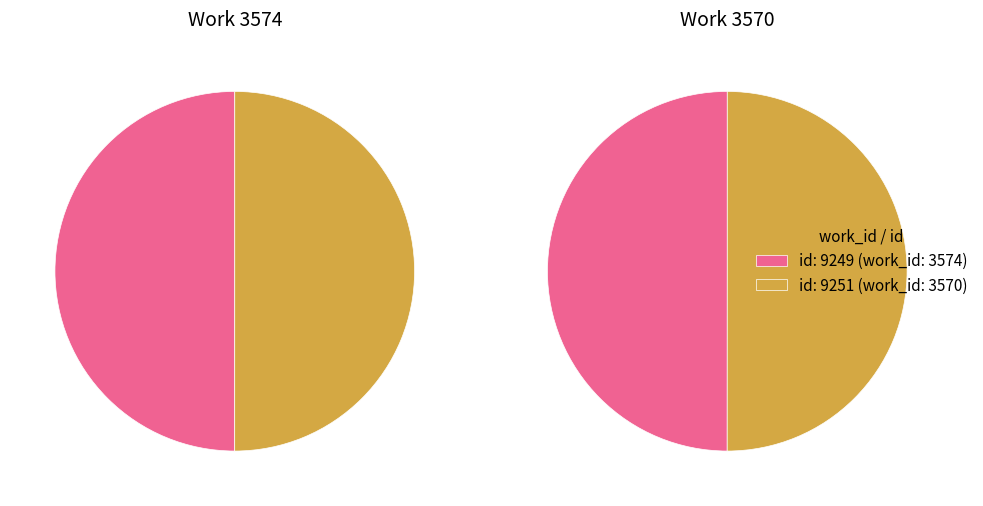

Which category accounts for the majority?

3574